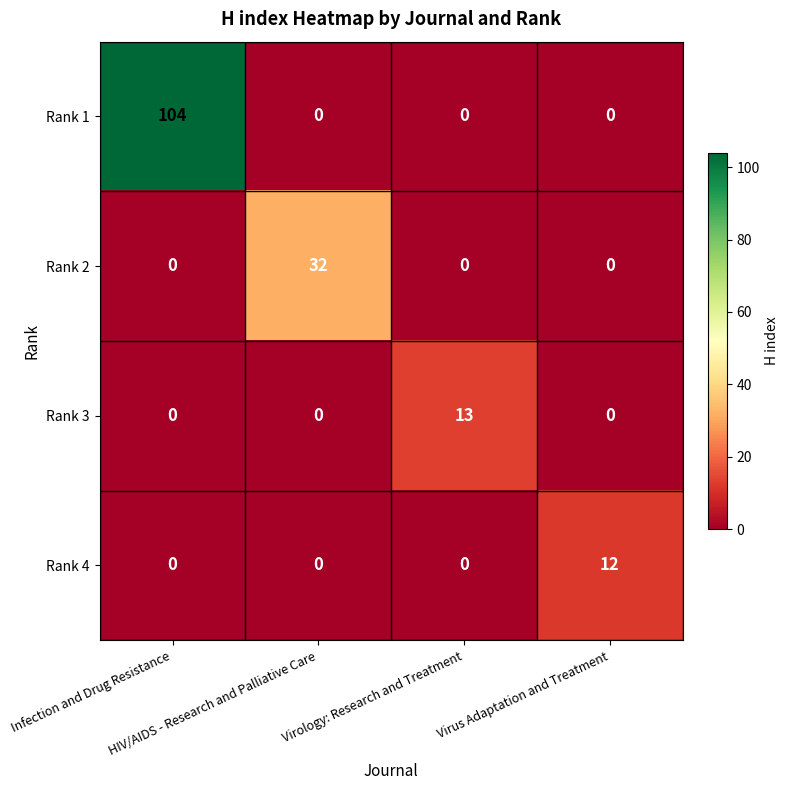

Which series has the largest total across all categories?

Rank 1